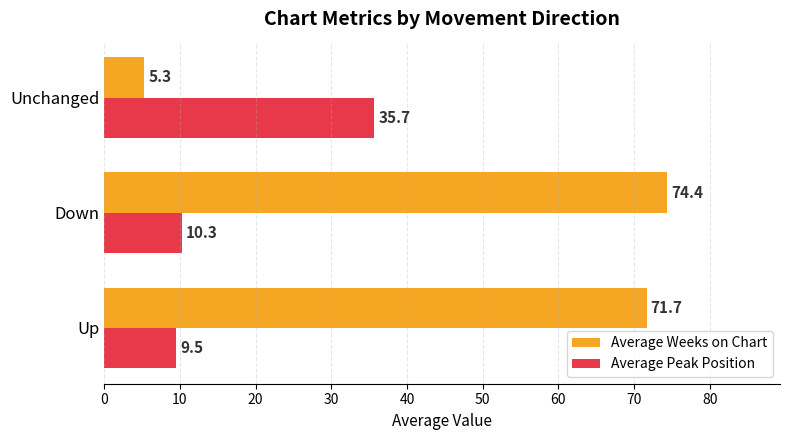

What is the average value of the Average Peak Position series?

18.5